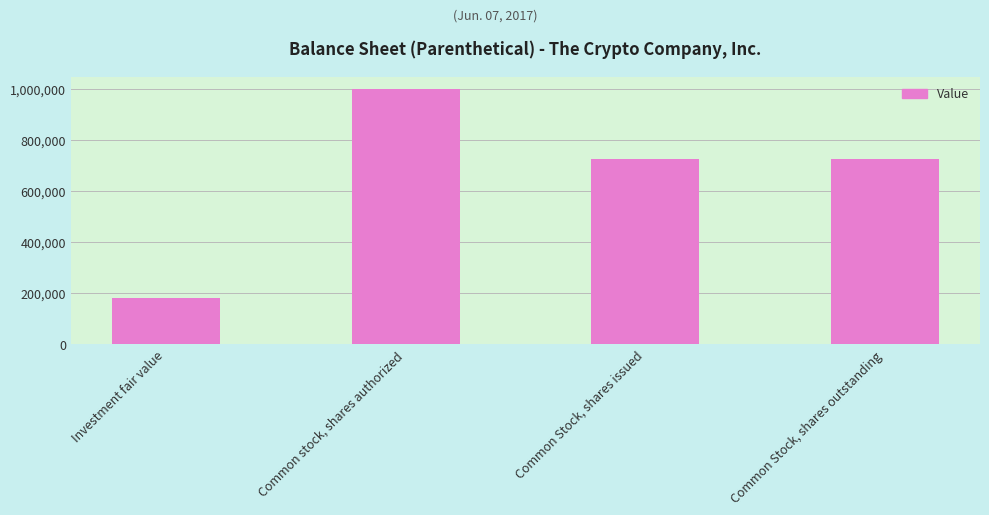

Where does the data first go above 727867?

Common stock, shares authorized